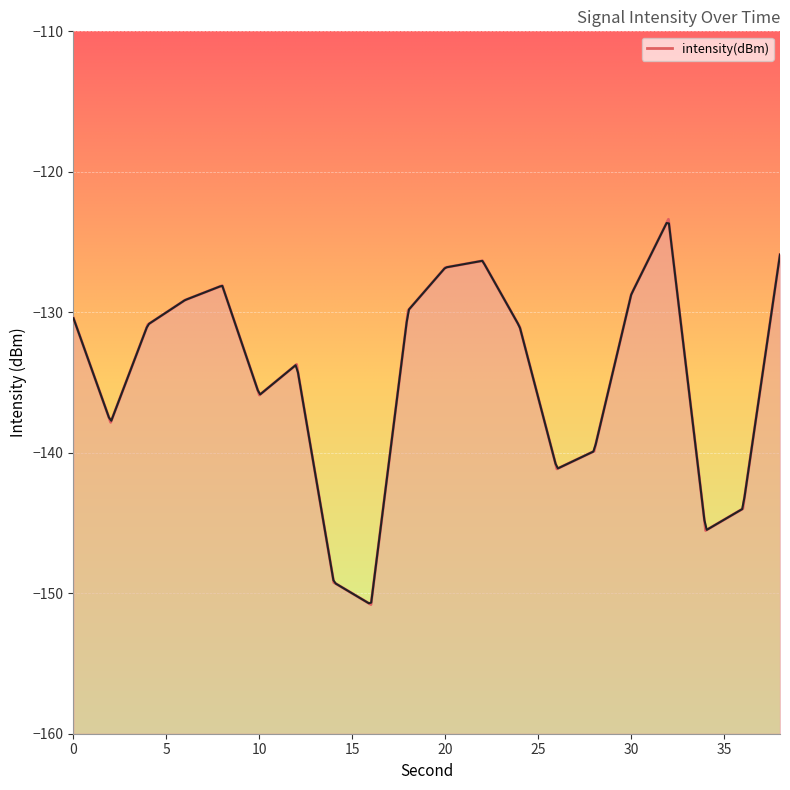

Is it true that intensity(dBm) equals -199.5 at 30?

False